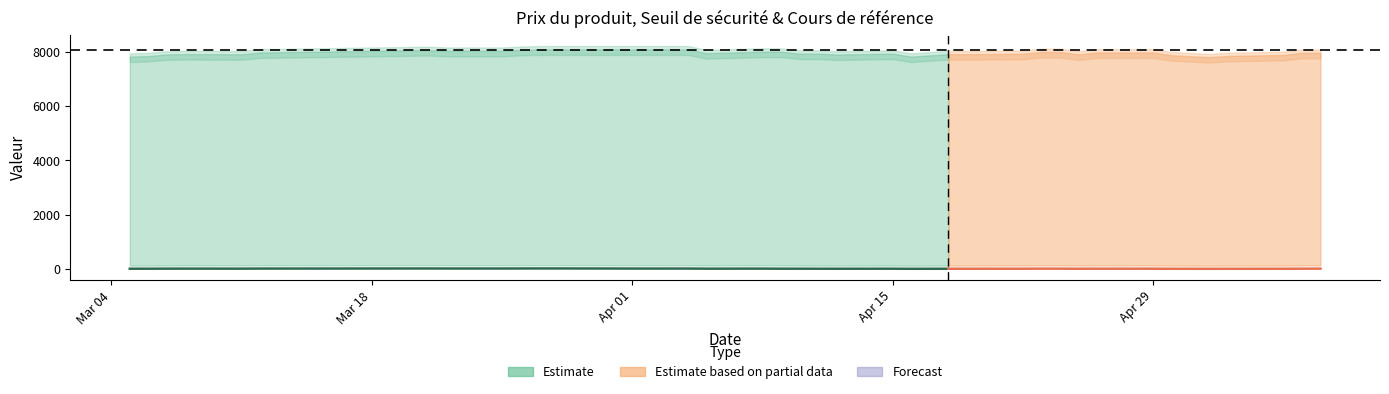

At how many categories does at least one series exceed 1666?

38